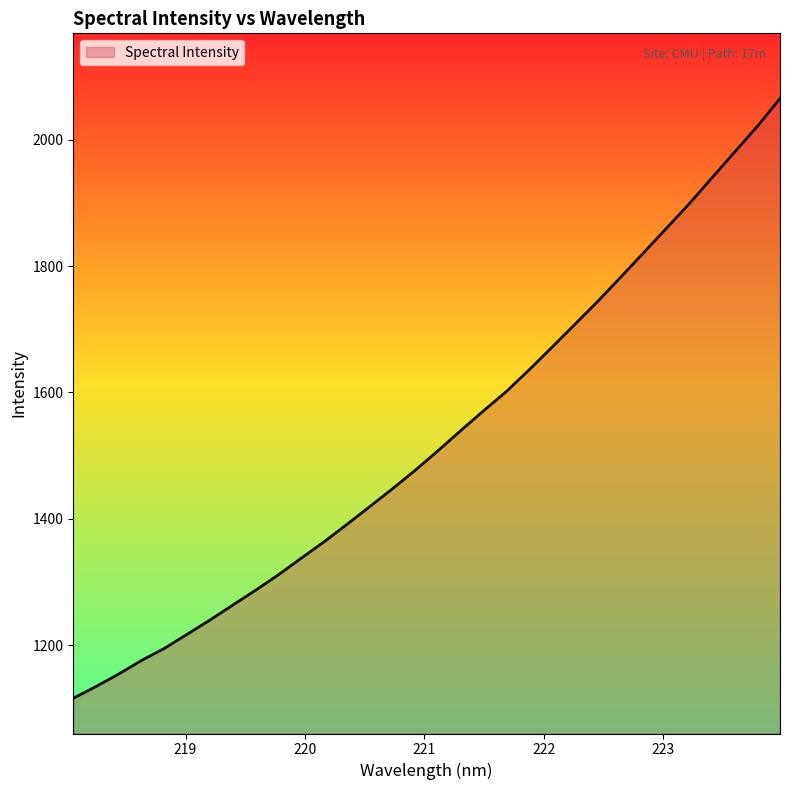

What is the difference between the maximum and minimum values?

949.4